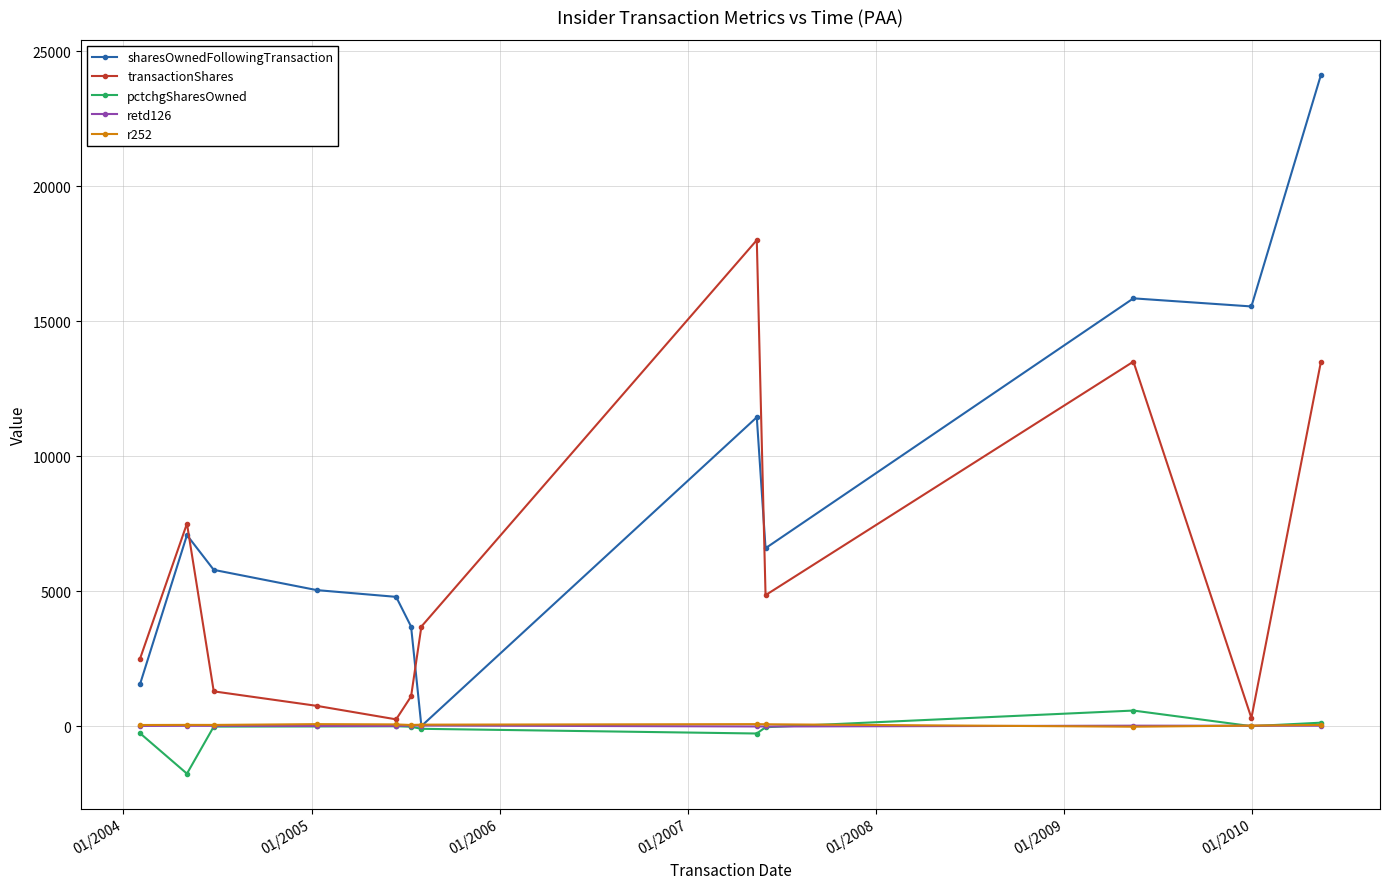

What is the maximum value for pctchgSharesOwned?

576